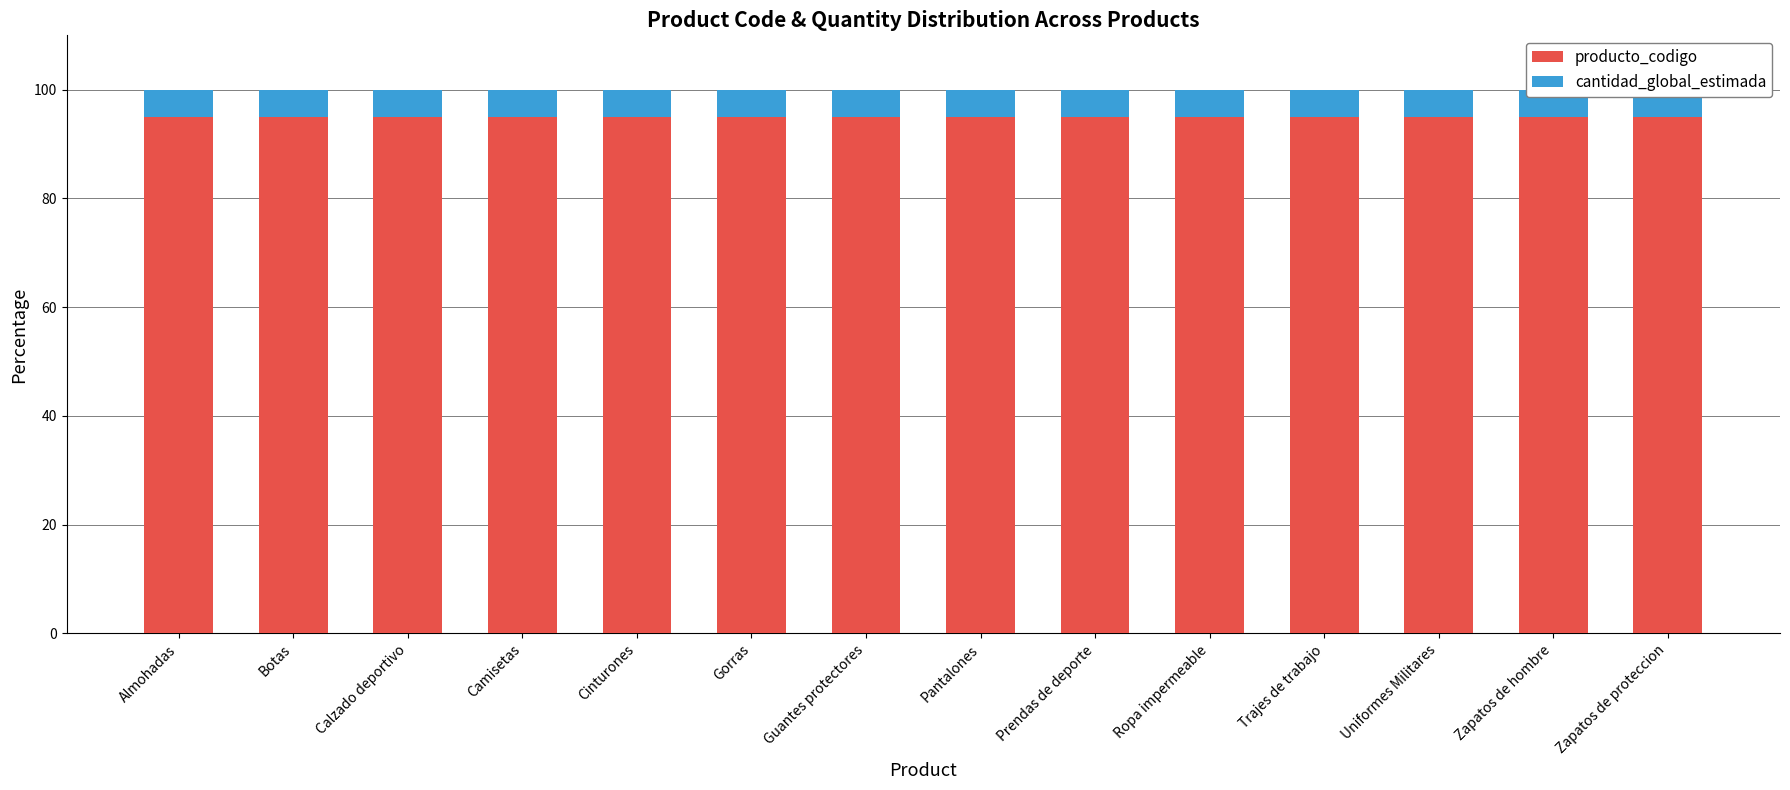

Is it true that cantidad_global_estimada equals 5 at Guantes protectores?

True